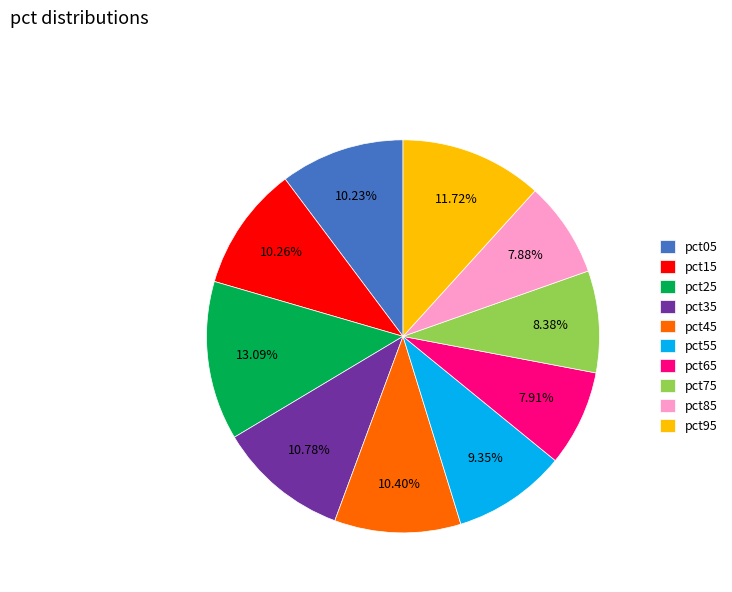

How many slices are in this pie chart?

10